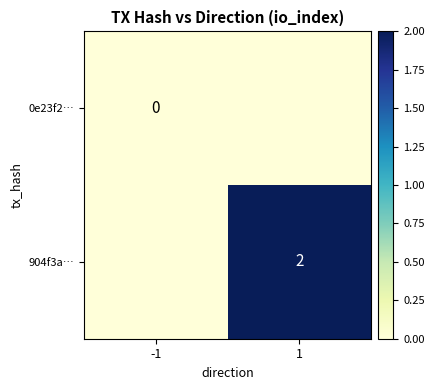

The 904f3a… series shows 1 at 1. True or false?

False